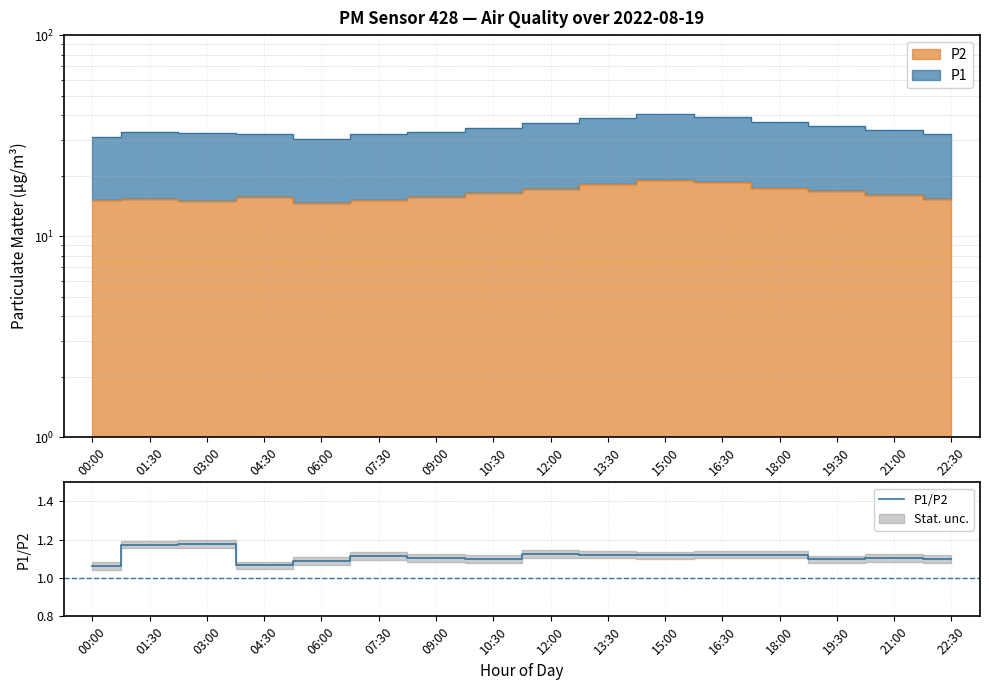

What is the label of the 7th point from the right?

13:30